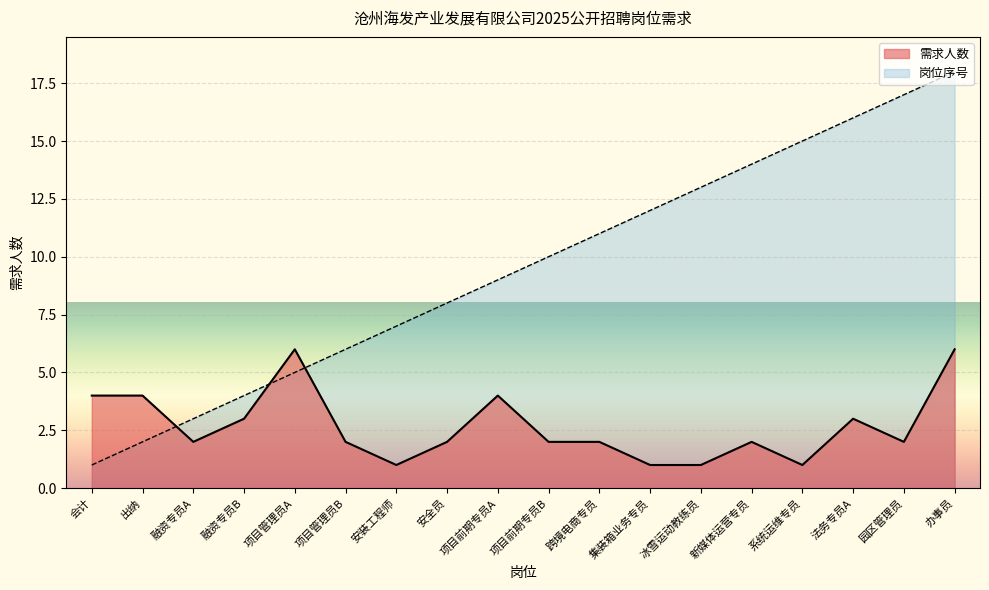

What is the highest value of the 岗位序号 series?

18